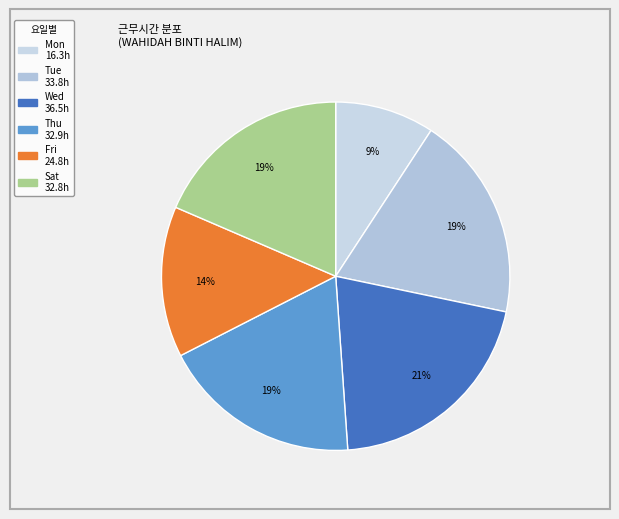

How many segments does this pie chart have?

6